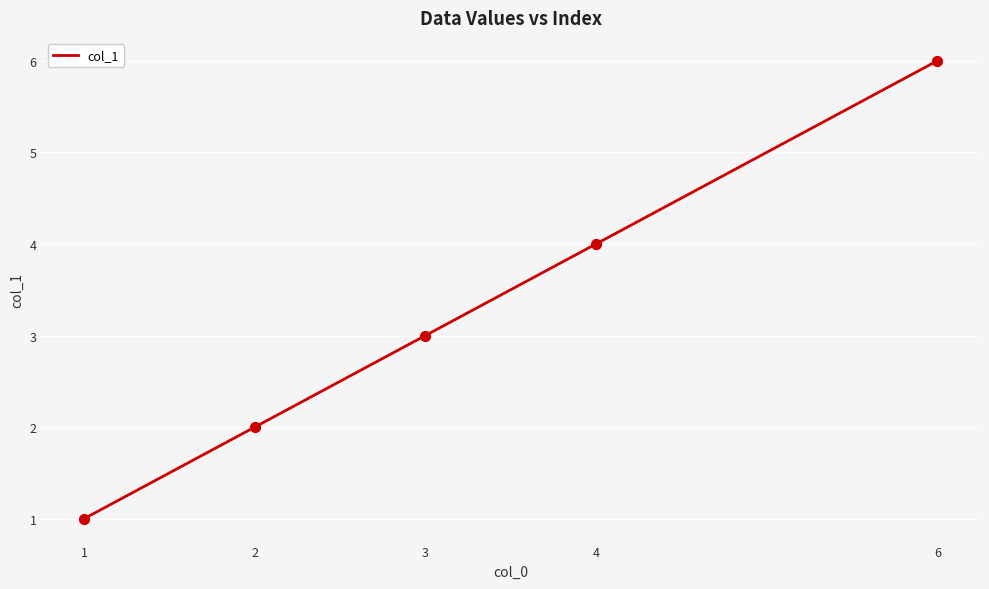

Approximately how many times larger is the value at 3 compared to 1?

3.0